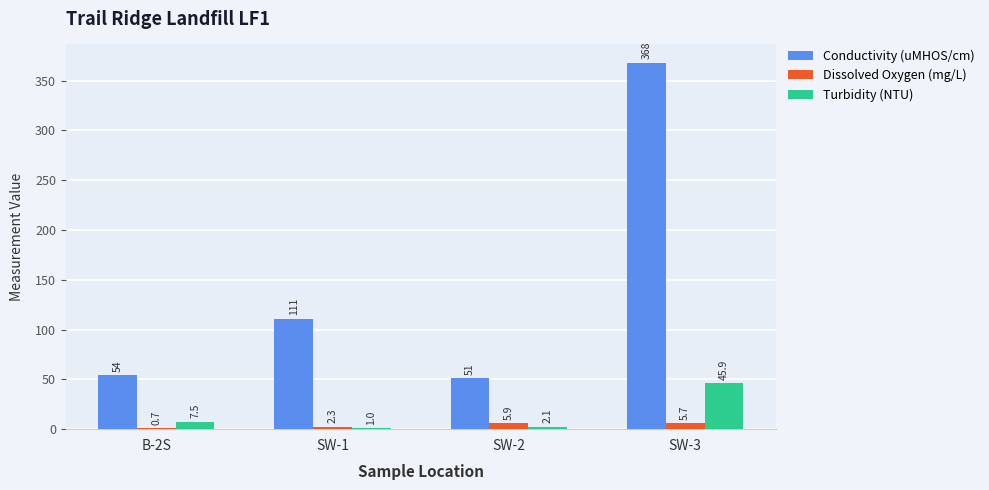

True or false: Turbidity (NTU) has a value of 2.1 at SW-2.

True